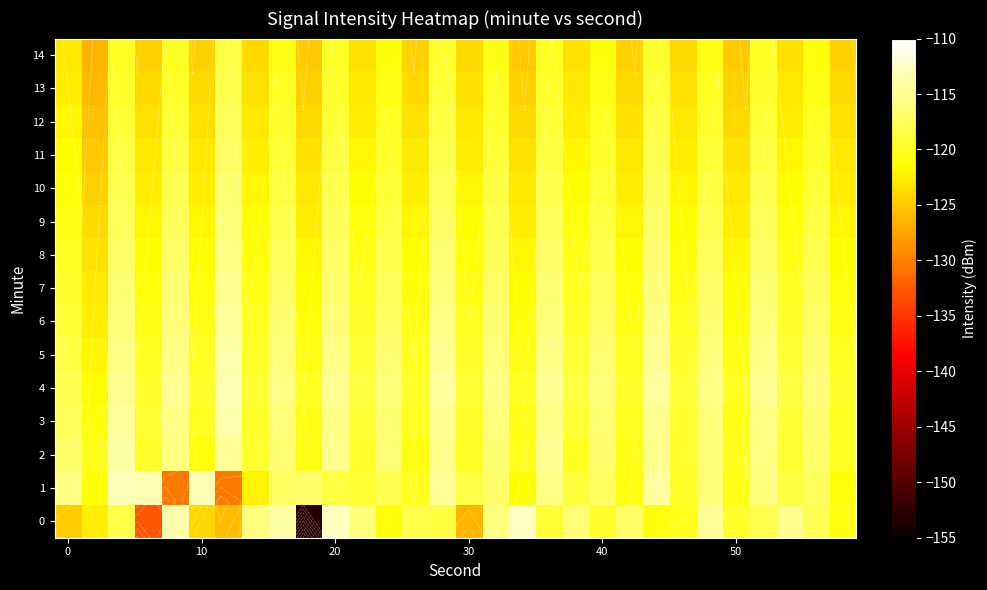

What is the highest value of the 6 series?

-114.5